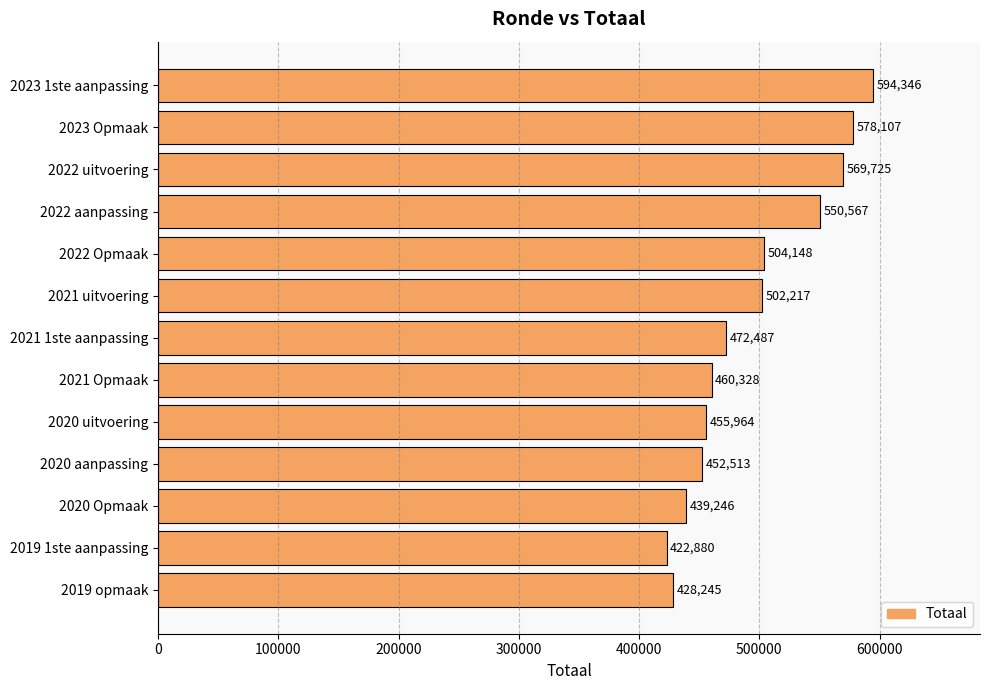

What is the label of the 13th bar from the top?

2019 opmaak